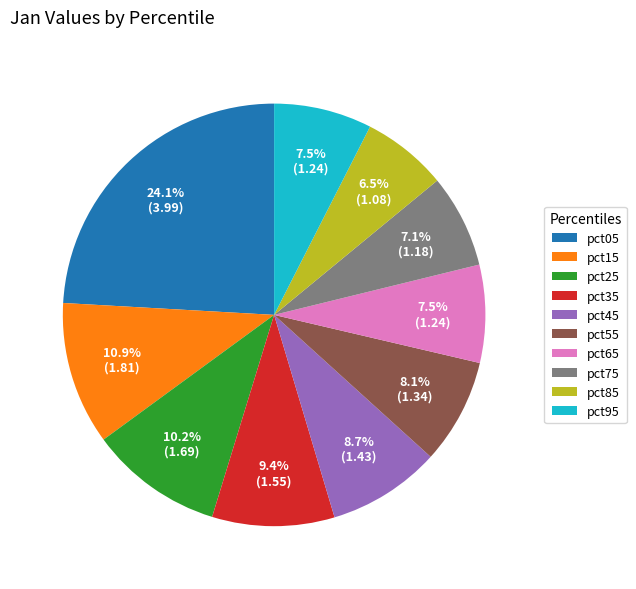

How many segments does this pie chart have?

10